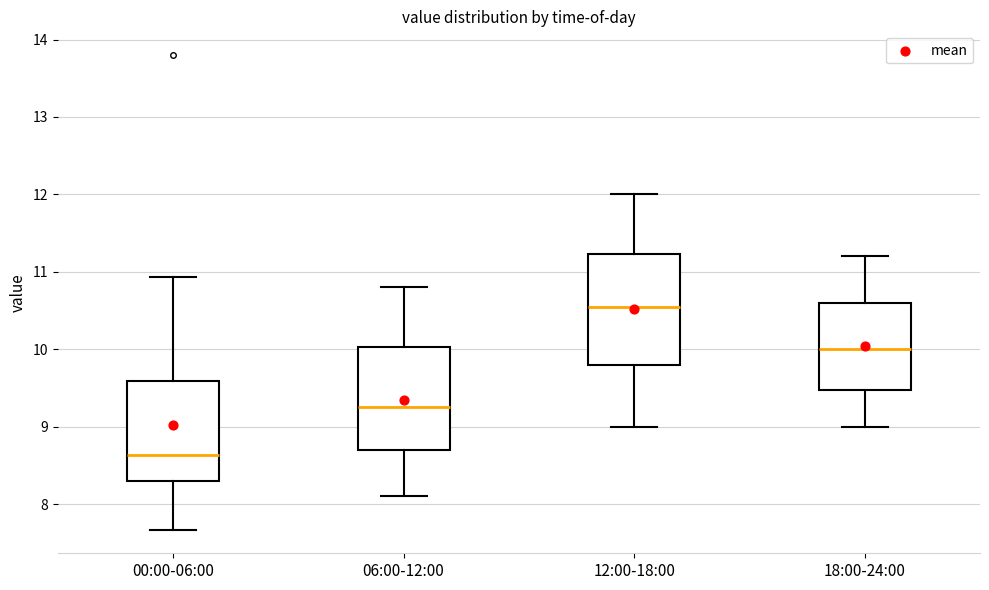

Which box's median line is the highest?

12:00-18:00